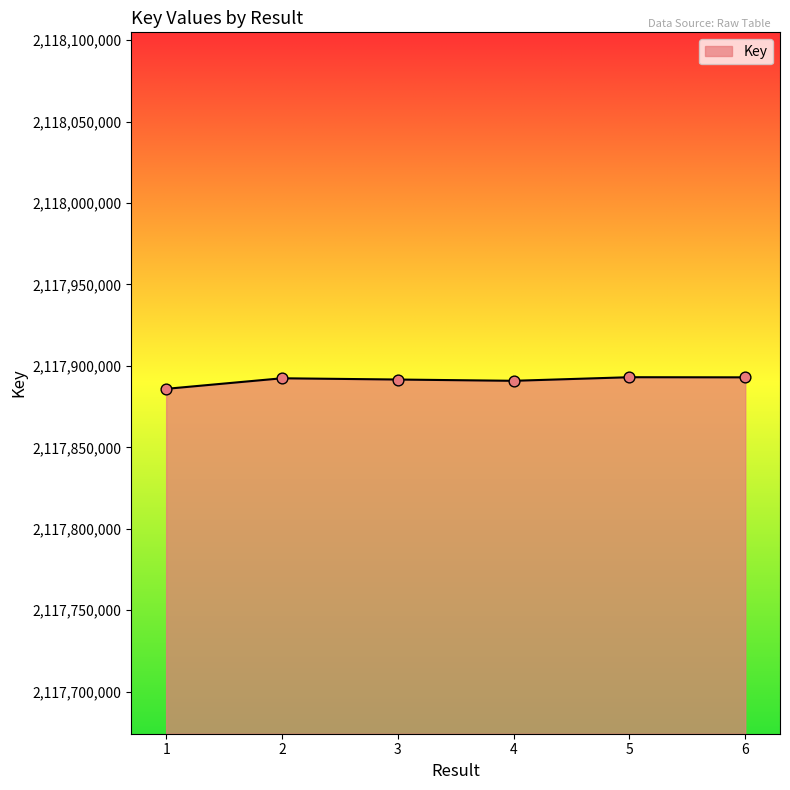

What is the ratio of the value at 5 to the value at 3?

1.0